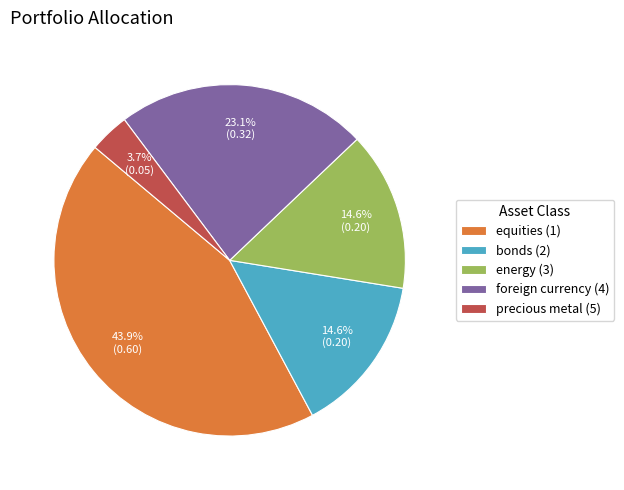

What is the largest slice in the pie chart?

equities (1)